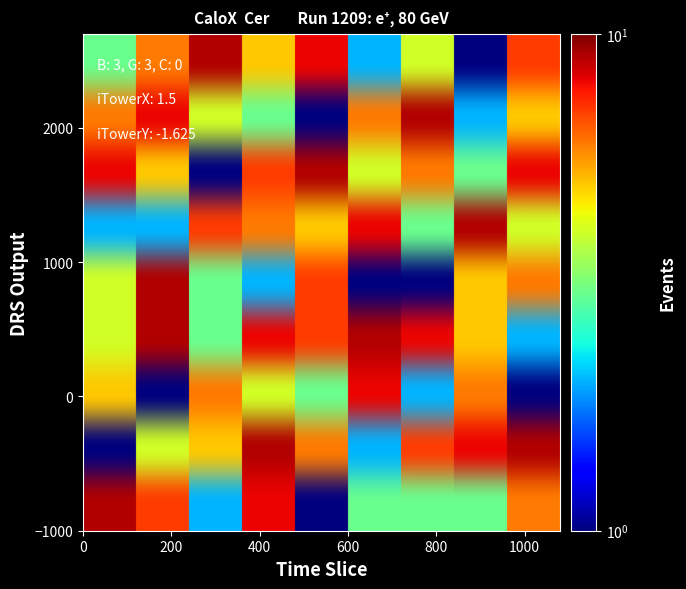

At how many categories does at least one series exceed 1?

9